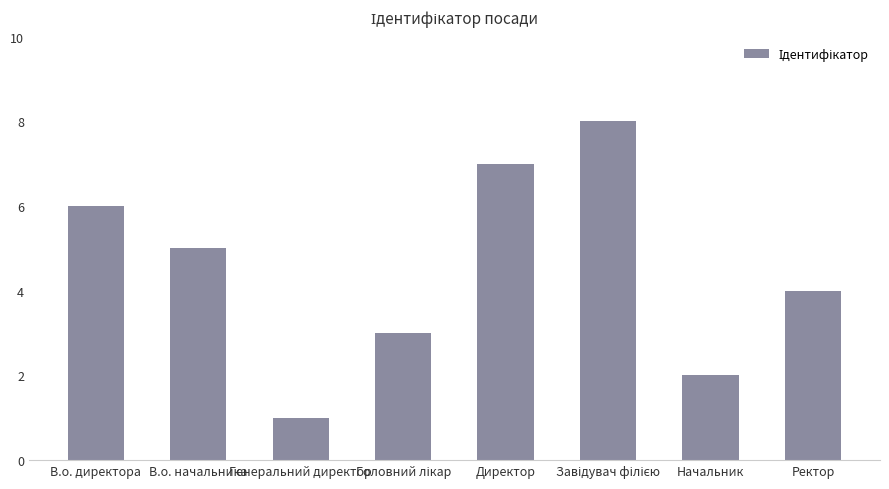

True or false: the data shows 3 at В.о. начальника.

False